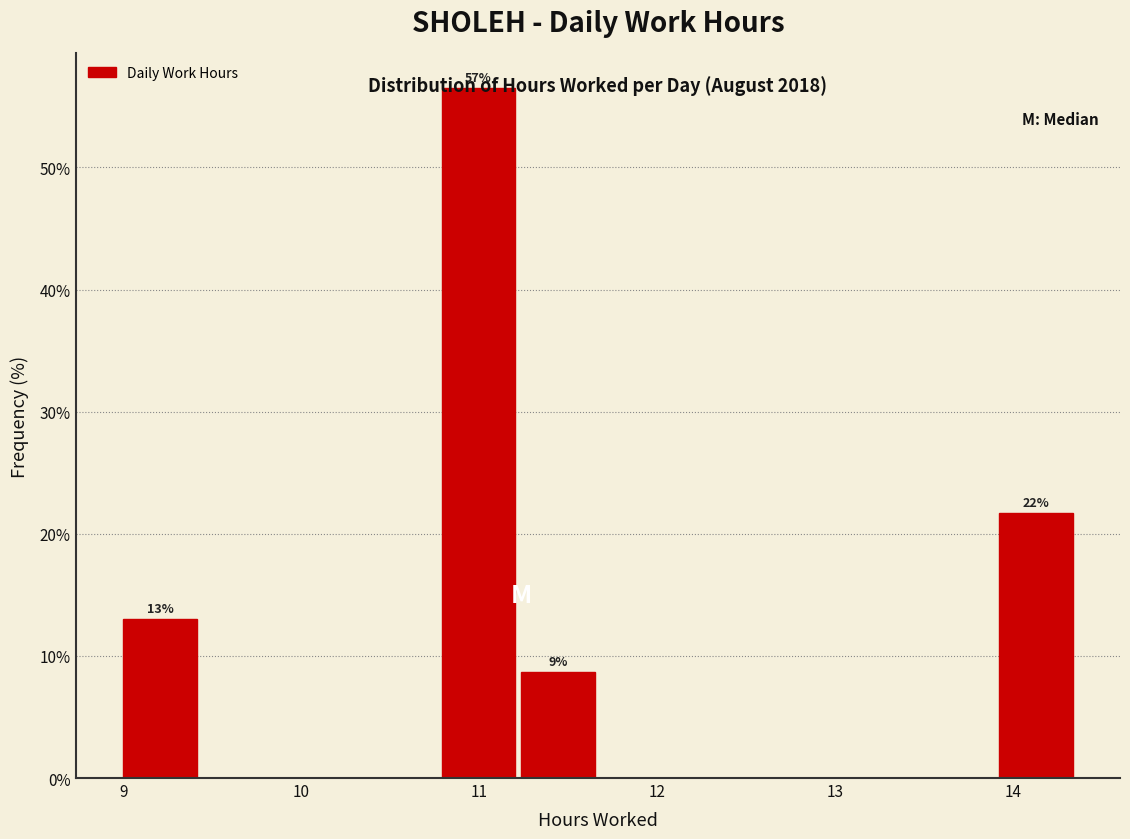

Which range on the x-axis has the tallest bar?

10.8 to 11.2